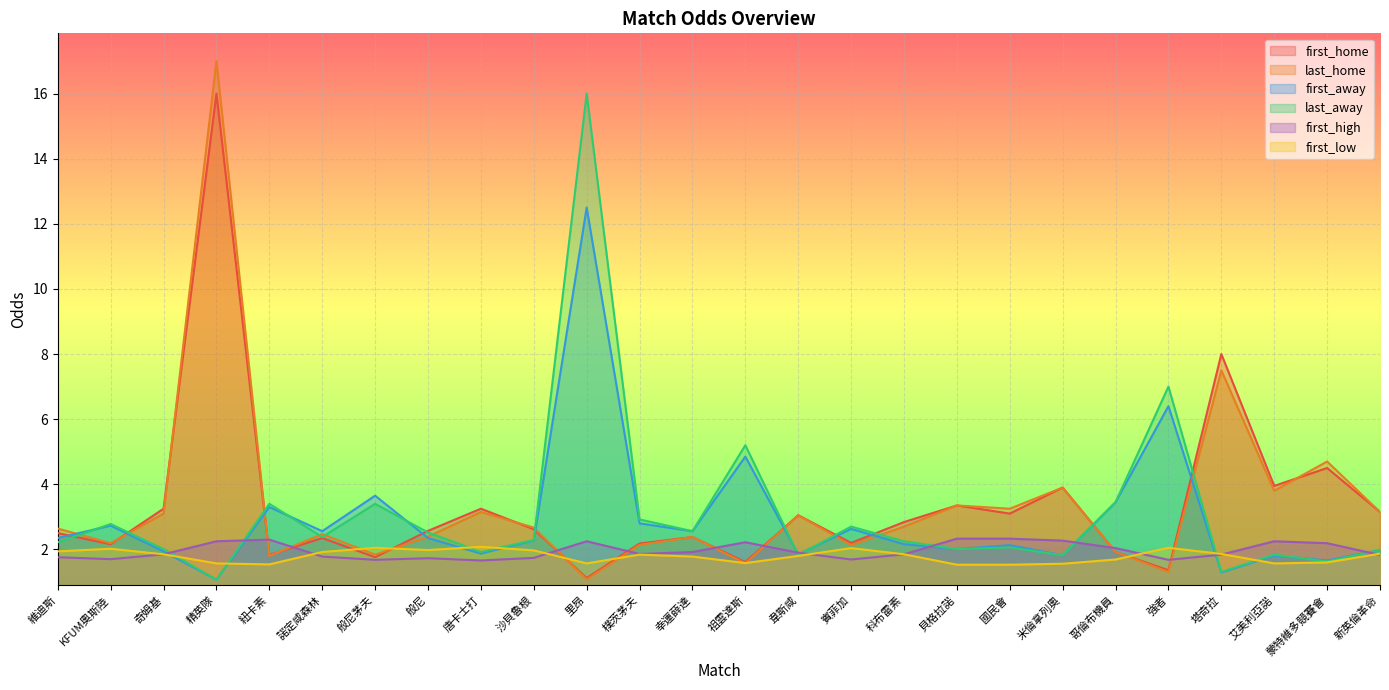

How many lines are shown in the chart?

6